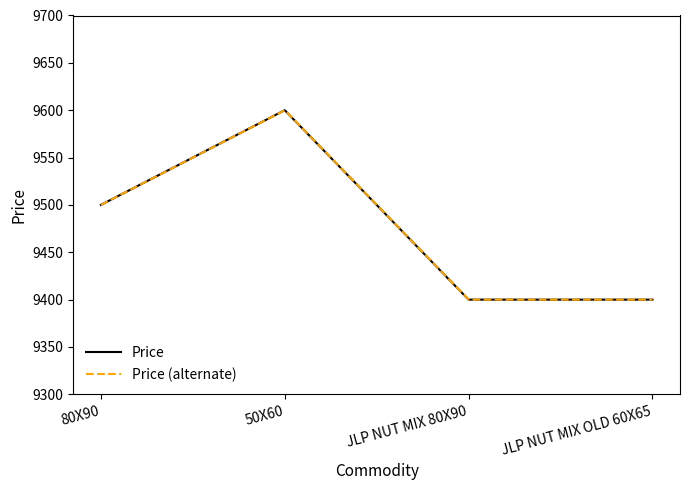

Rank the series by their maximum value, from highest to lowest.

Price, Price (alternate)